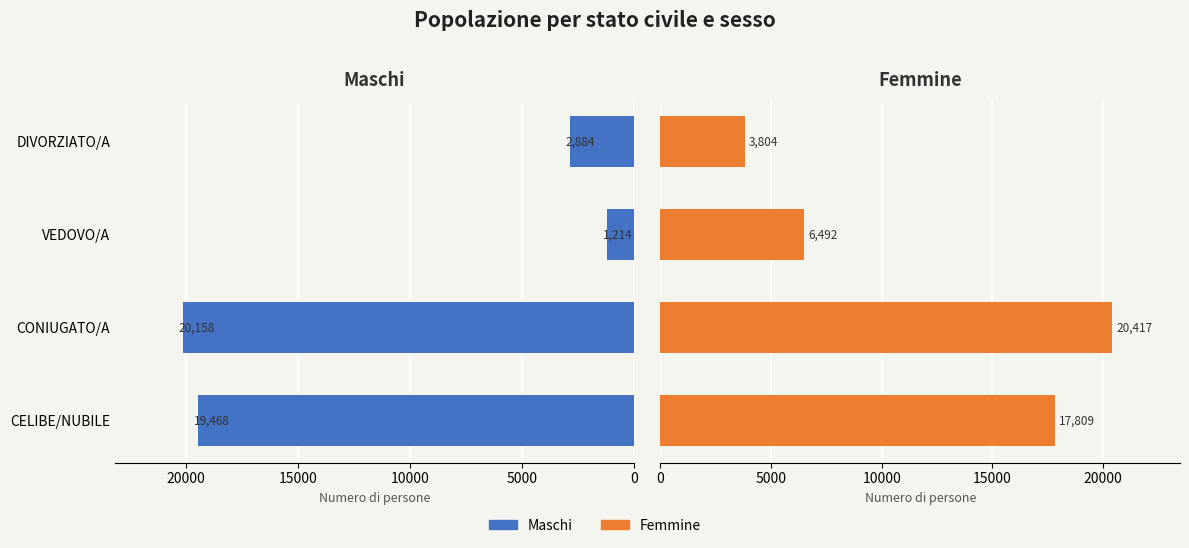

Does the chart contain stacked bars?

No